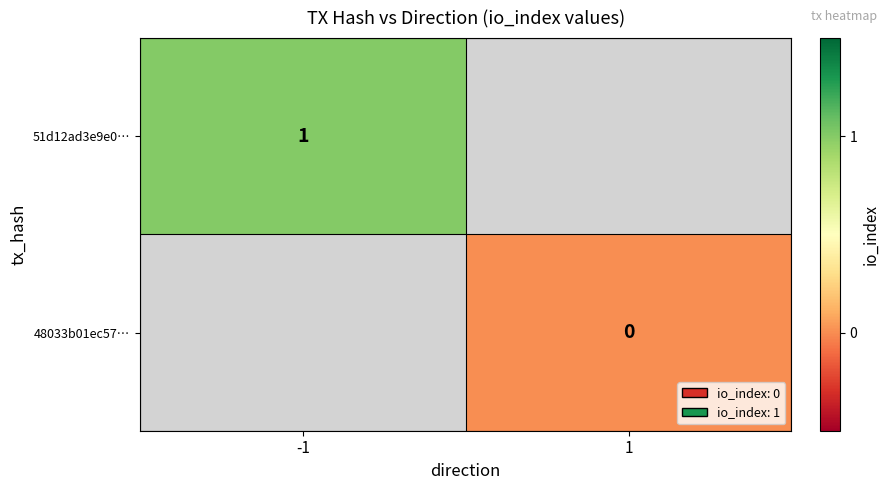

The 48033b01ec57… series shows 0.0 at 1. True or false?

True